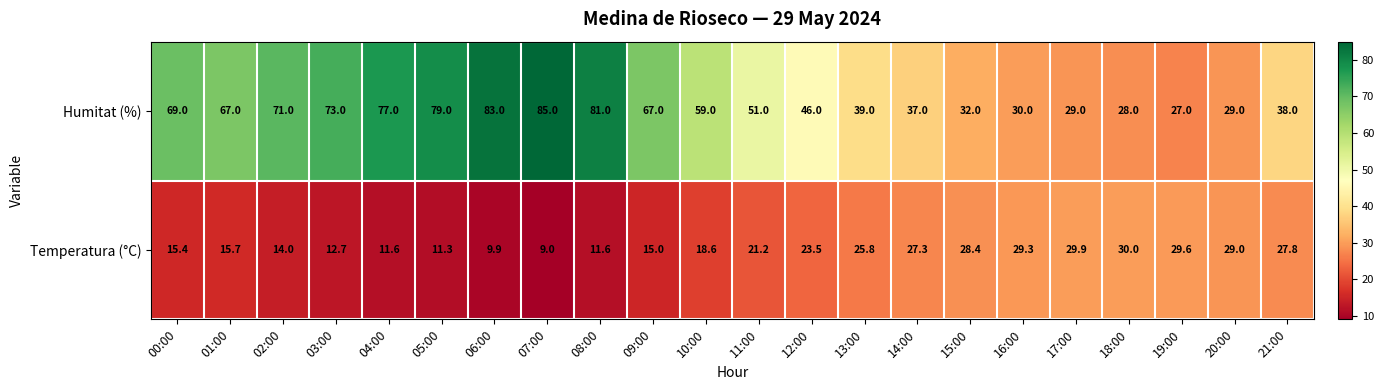

At which category does the chart reach its peak across all series?

07:00